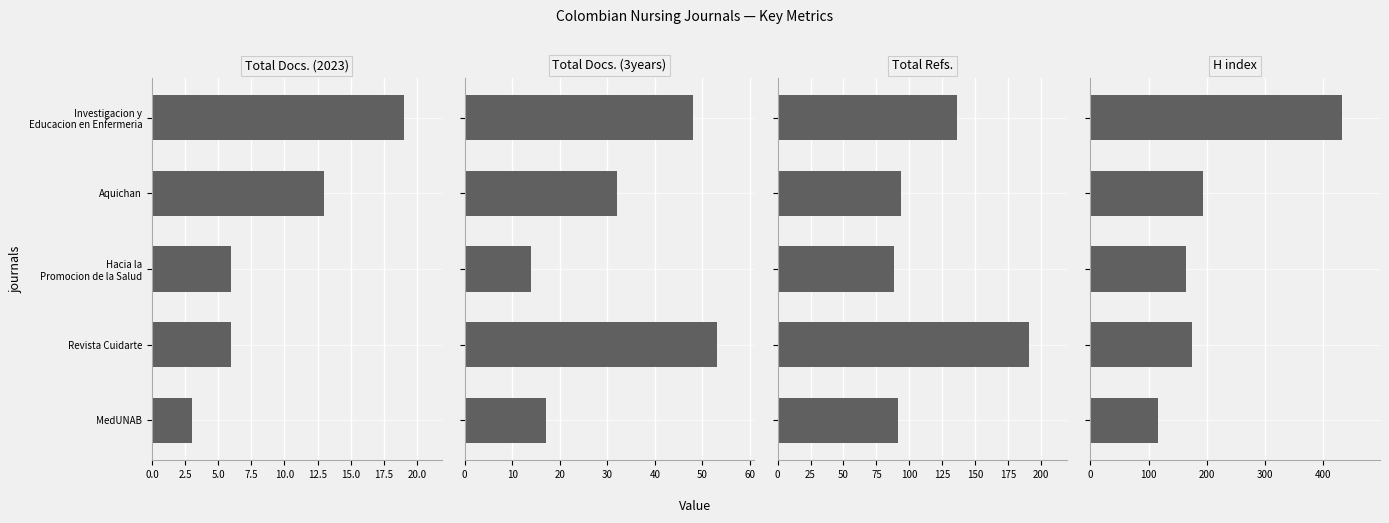

What are all the series names shown in the legend?

Total Docs. (2023), Total Docs. (3years), Total Refs., H index